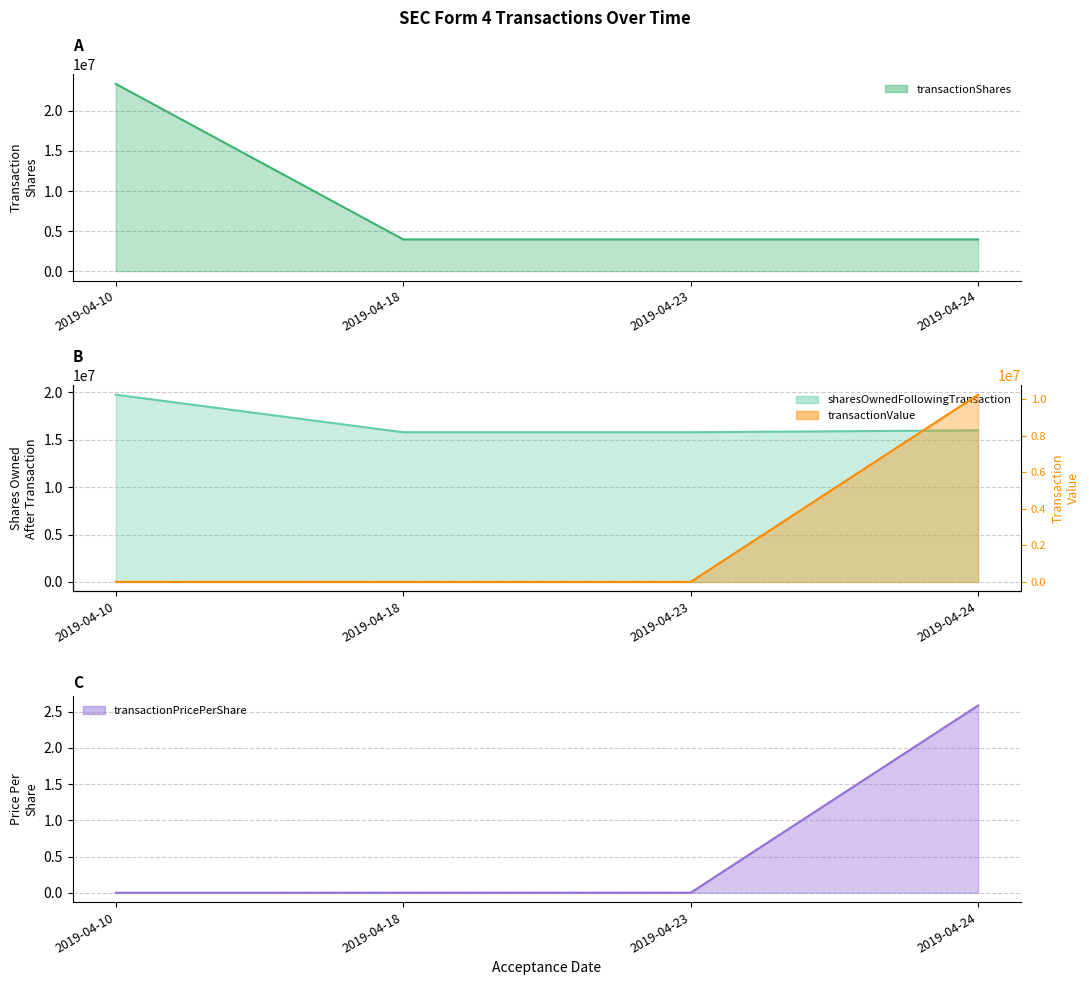

True or false: transactionPricePerShare has a value of 2.6 at 2019-04-24.

True